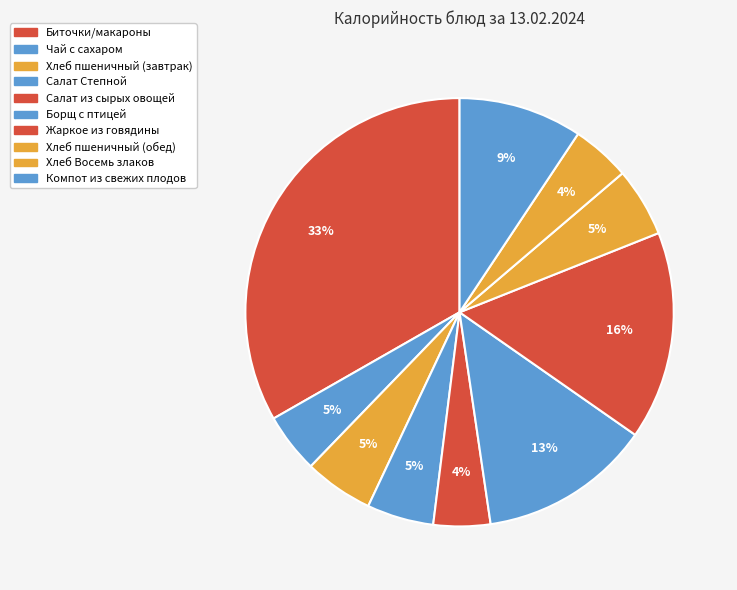

Count the number of slices in the pie.

10